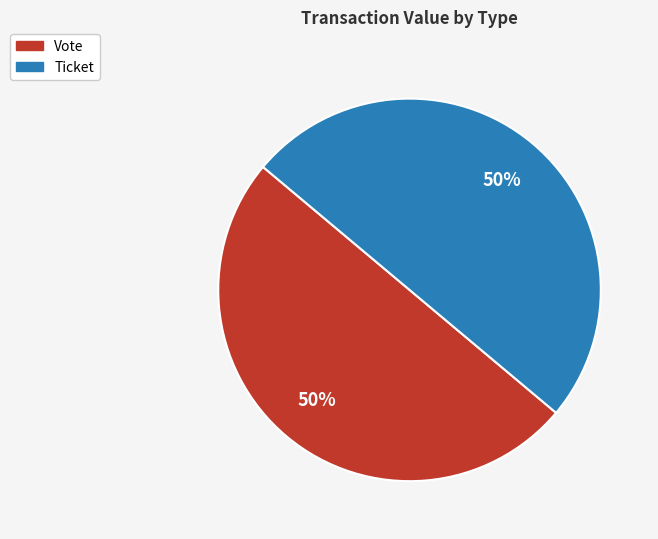

To the nearest percent, what is the average slice percentage?

50%